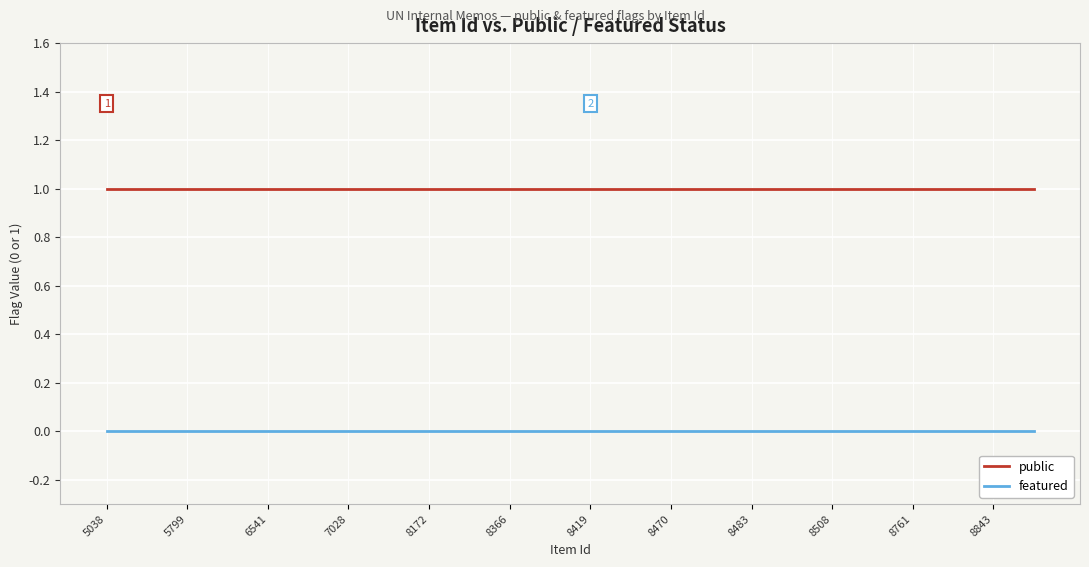

Does the chart display data point markers on the line(s)?

No